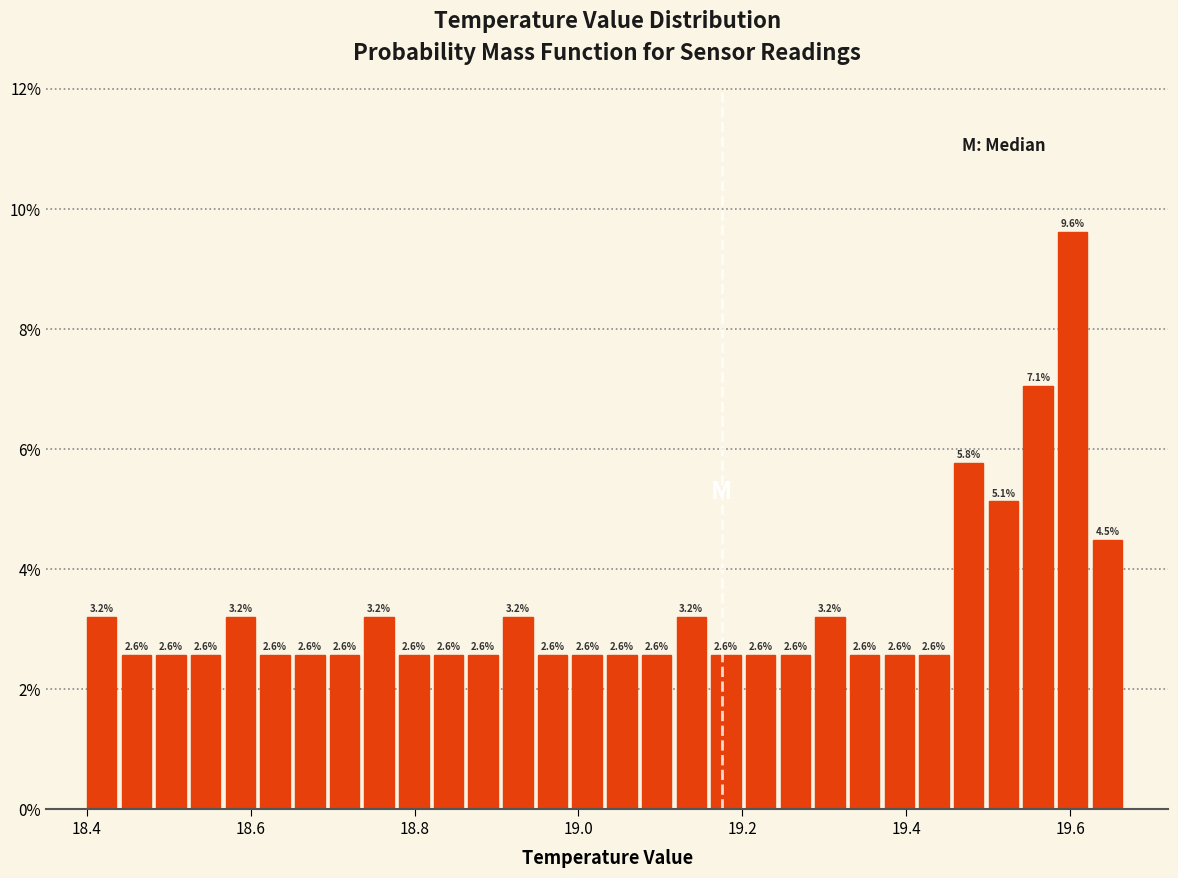

Around what value on the x-axis is the tallest bar? Give the approximate position of its centre, as read against the axis.

19.60